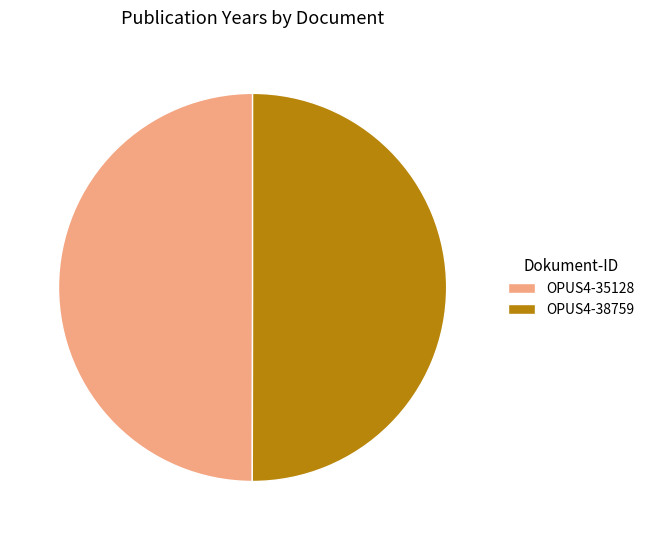

Approximately how many times larger is the value at OPUS4-38759 compared to OPUS4-35128?

1.0